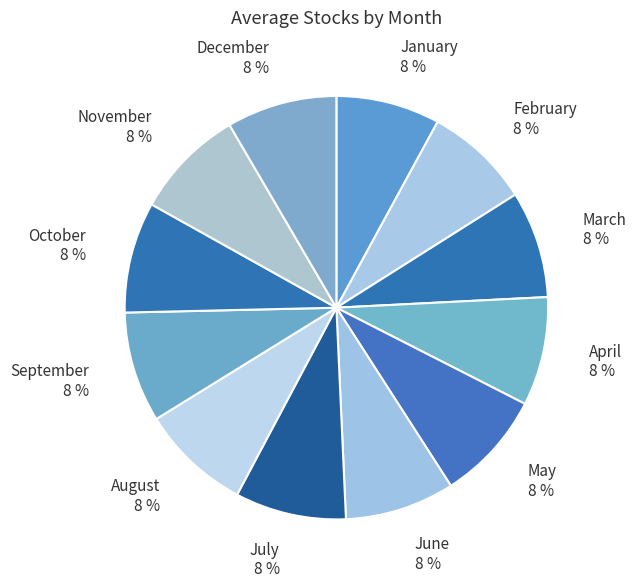

To the nearest percent, what portion does July represent?

9%